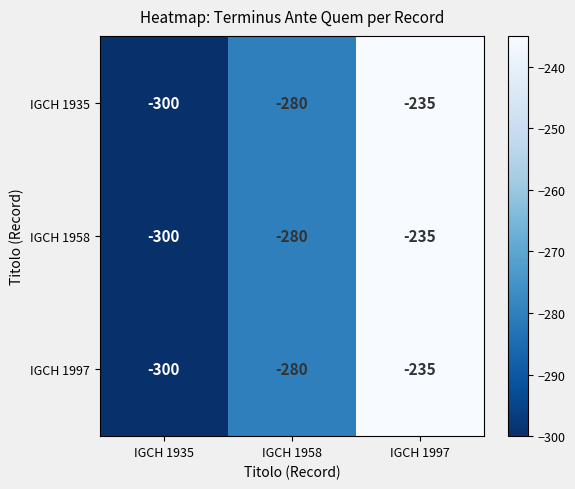

Read the IGCH 1935 value at IGCH 1997.

-235